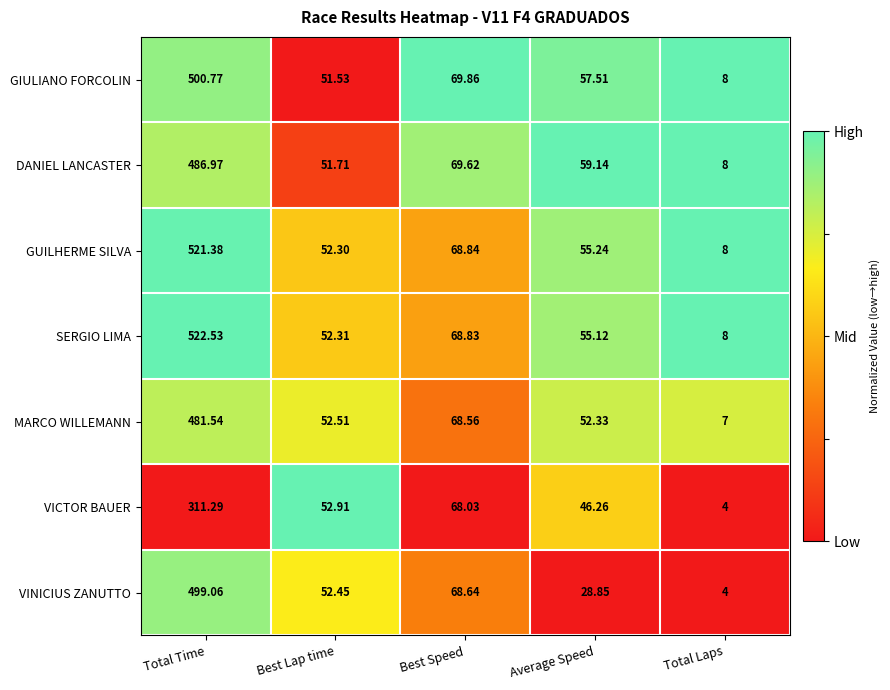

Which category has the lowest value across all series?

Total Laps